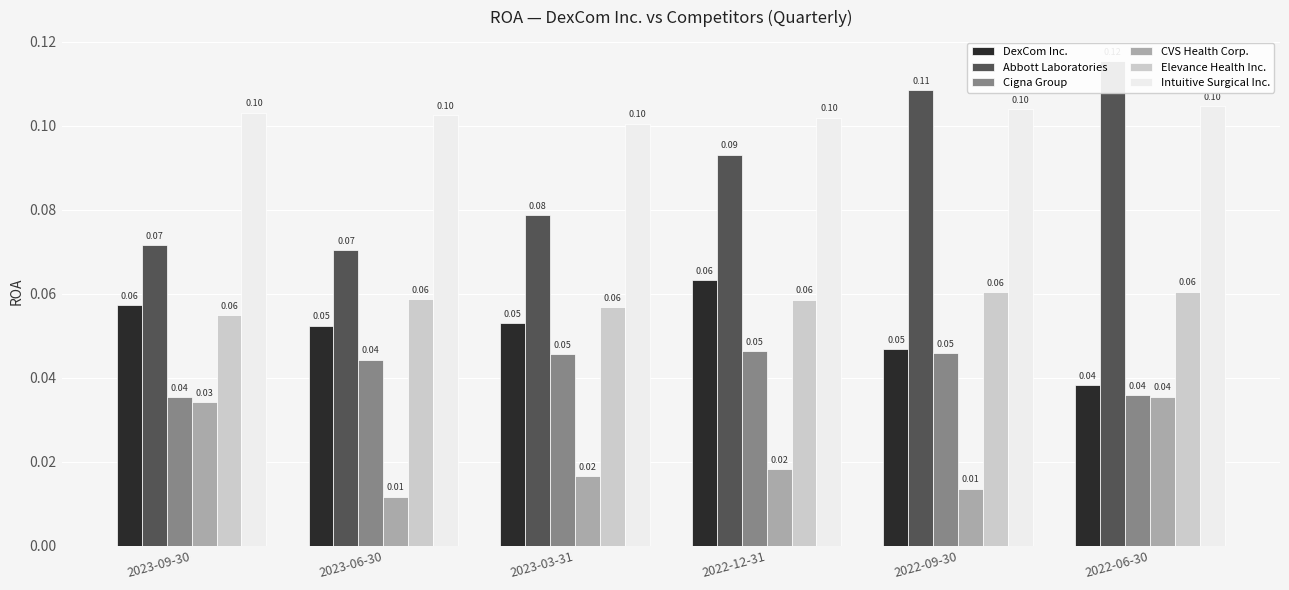

At which category is the sum across all series the highest?

2022-06-30